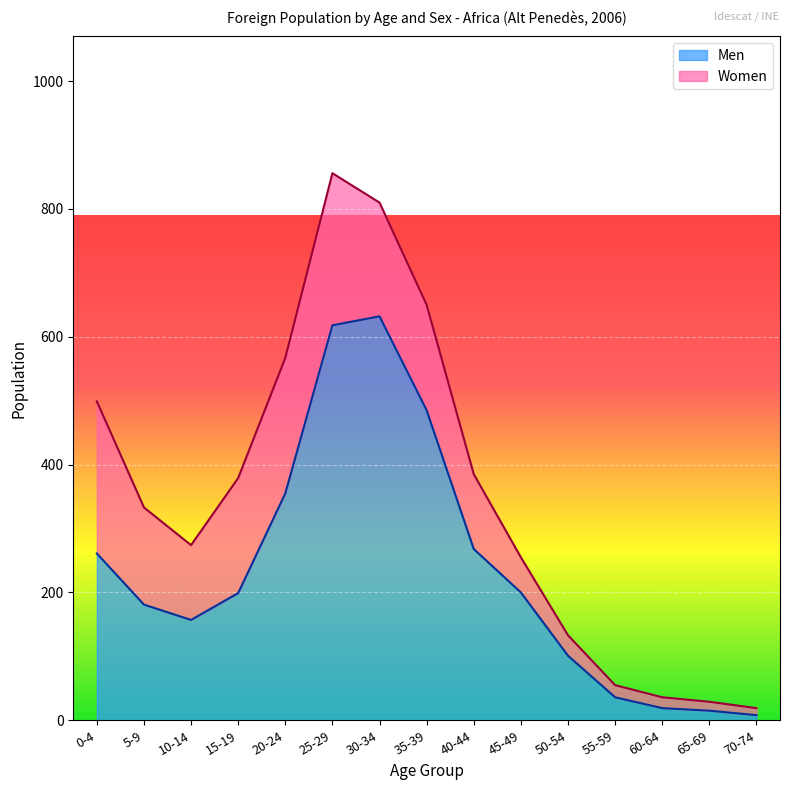

Approximately how many times larger is the value at 15-19 compared to 5-9?

1.1